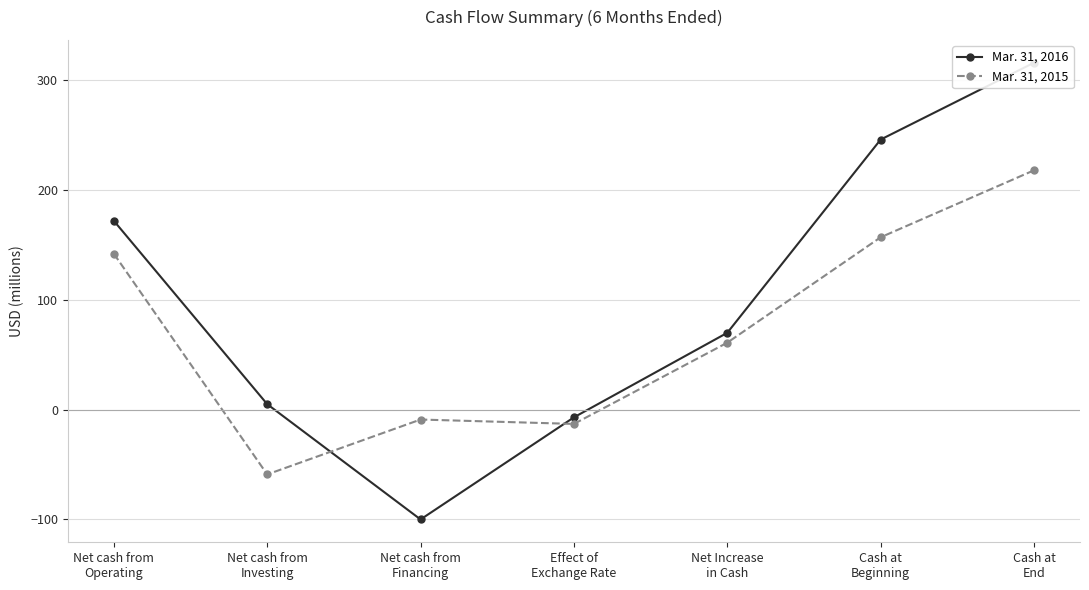

What is the label of the 3rd point from the left?

Net cash from
Financing